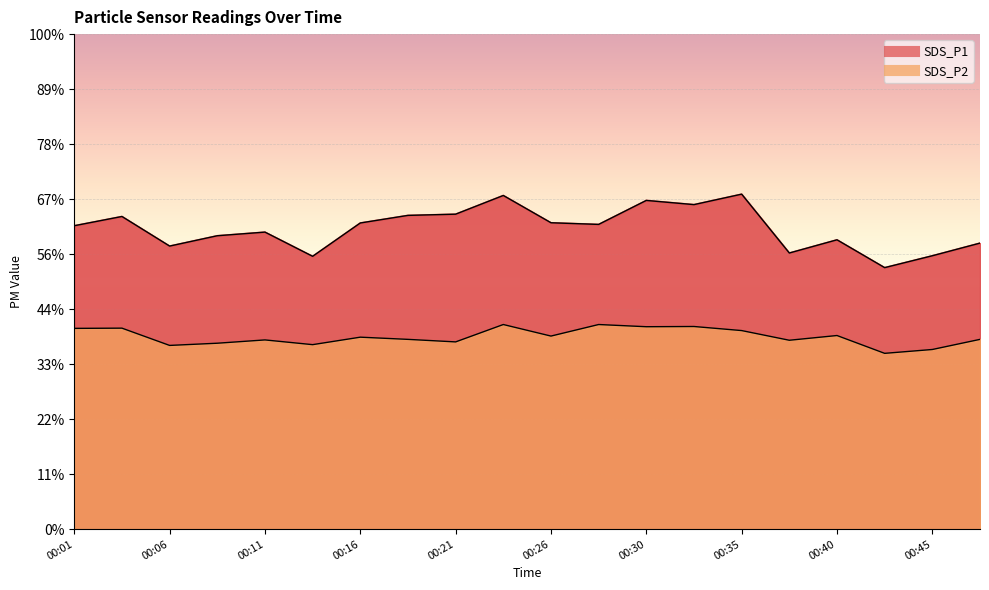

What is the difference between the maximum and minimum values in the SDS_P1 series?

6.7